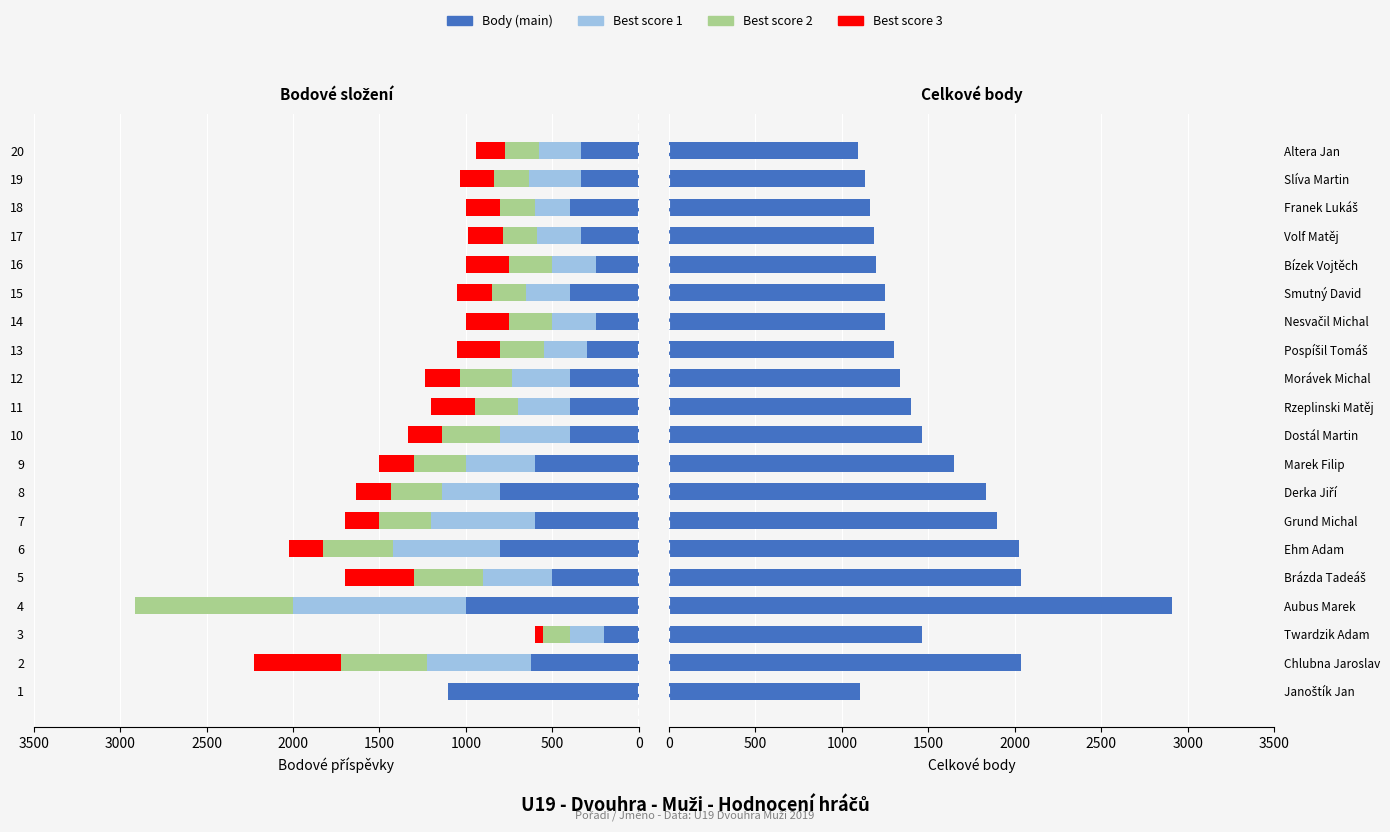

At how many categories does at least one series exceed 1766?

6